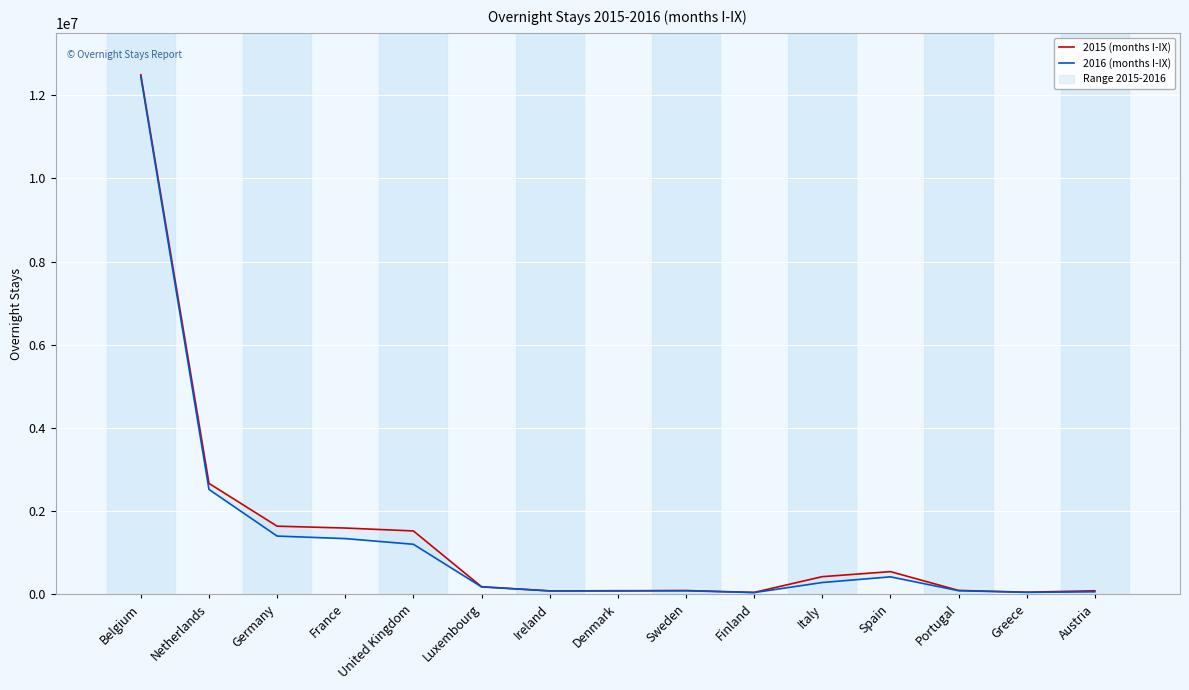

Between which two adjacent categories do 2015 (months I-IX) and 2016 (months I-IX) first intersect?

Ireland and Denmark